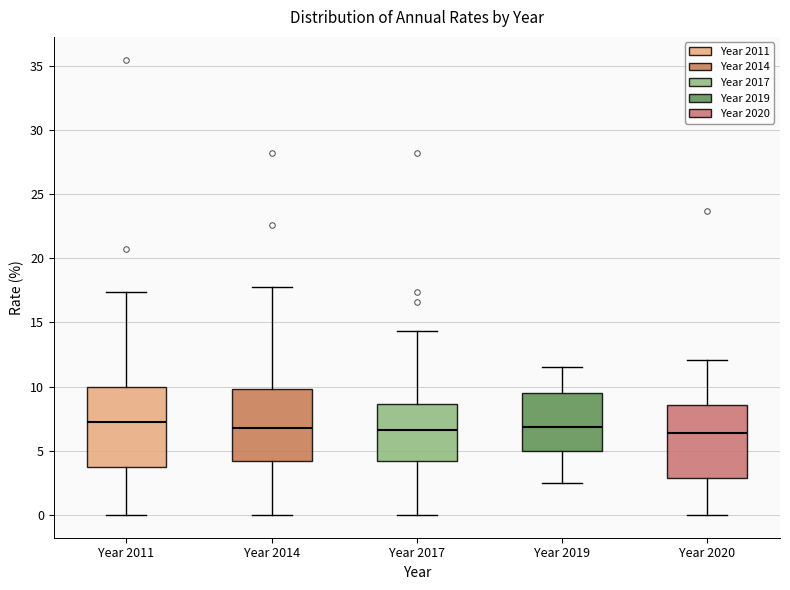

Comparing the boxes themselves (not the whiskers), which one is the tallest?

Year 2011